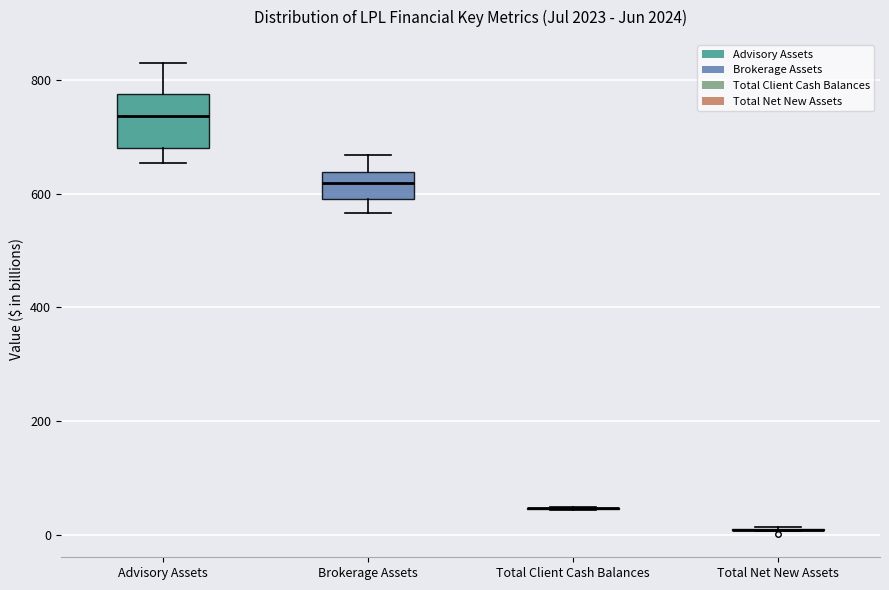

Reading left to right, read every box against the y-axis: the position of its median line, the range the box covers, and the ends of its whiskers. The values are not printed on the chart, so give them approximately, as read against the axis.

Advisory Assets: median 740, box 680 to 780, whiskers 660 to 820
Brokerage Assets: median 620, box 600 to 640, whiskers 560 to 660
Total Client Cash Balances: box collapsed to a line at 40, whiskers 40 to 40
Total Net New Assets: box collapsed to a line at 0, whiskers 0 to 20